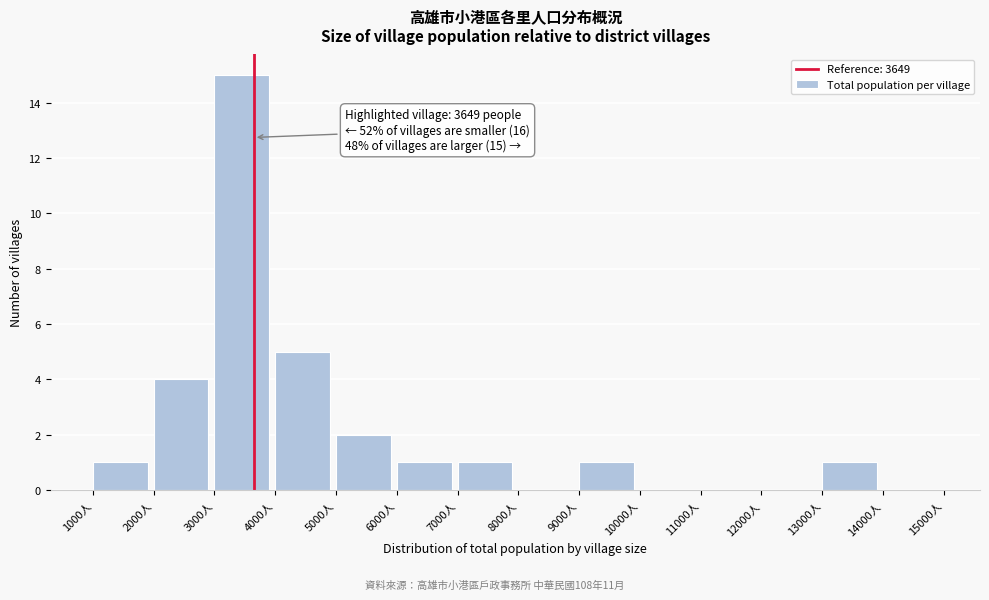

Over which range of the x-axis is the bar tallest?

3000 to 4000